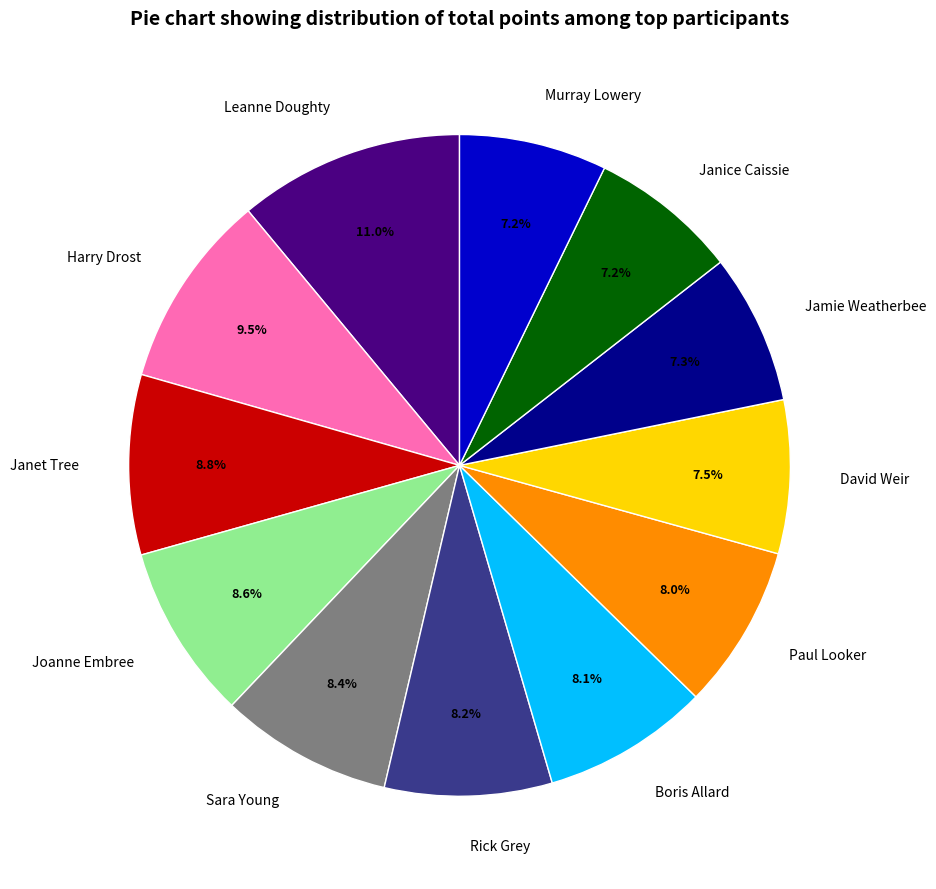

How much of the chart is everything except Paul Looker?

92.0%